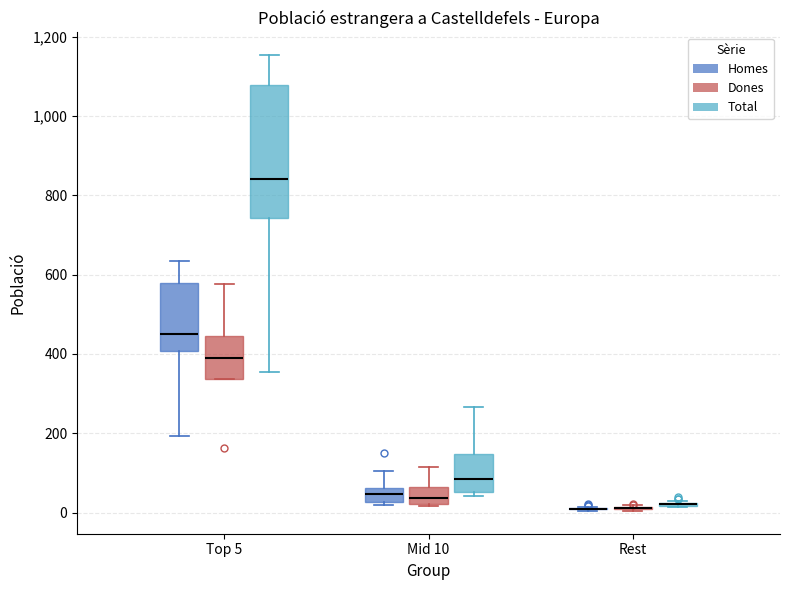

Reading left to right, read every box against the y-axis: the position of its median line, the range the box covers, and the ends of its whiskers. The values are not printed on the chart, so give them approximately, as read against the axis.

Top 5 (Homes): median 460, box 400 to 580, whiskers 200 to 640
Top 5 (Dones): median 400, box 340 to 440, whiskers 340 to 580
Top 5 (Total): median 840, box 740 to 1080, whiskers 360 to 1160
Mid 10 (Homes): median 40, box 20 to 60, whiskers 20 (just below the box's lower edge) to 100
Mid 10 (Dones): median 40, box 20 to 60, whiskers 20 (just below the box's lower edge) to 120
Mid 10 (Total): median 80, box 60 to 140, whiskers 40 to 260
Rest (Homes): box collapsed to a line at 0, whiskers 0 to 20
Rest (Dones): box collapsed to a line at 20, whiskers 0 to 20
Rest (Total): box collapsed to a line at 20, whiskers 20 to 20